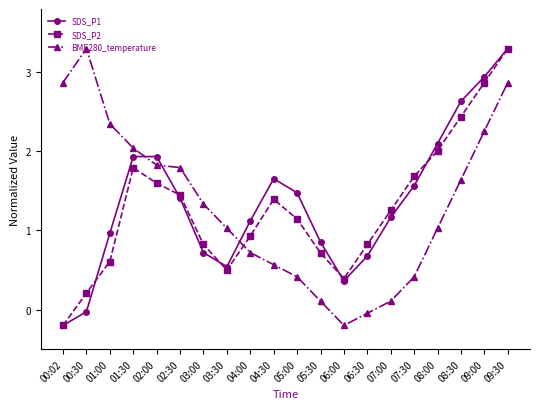

What is the label of the 11th point from the right?

04:30